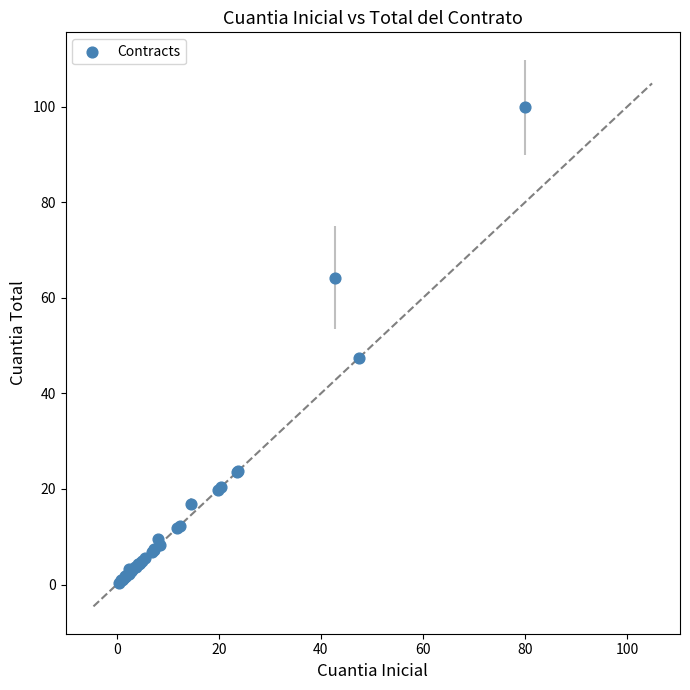

What Y value in the scatter plot is closest to 50?

47.5